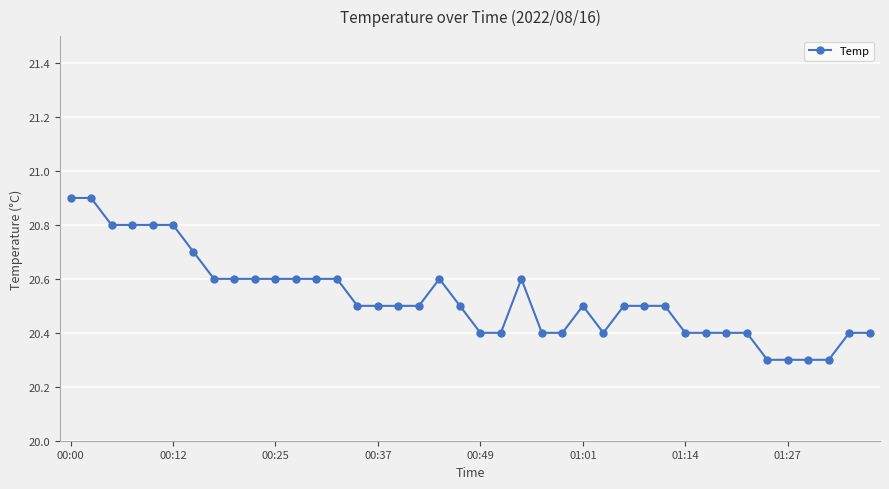

How many lines are shown in the chart?

1